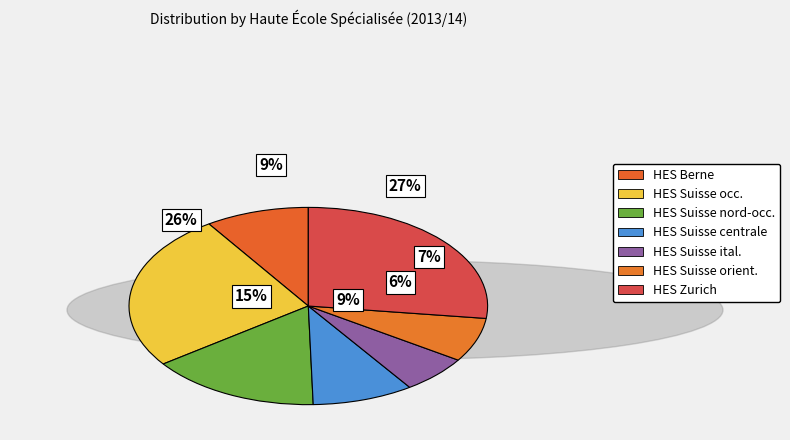

What is the ratio of the value at Haute école spécialisée de Zurich to the value at Haute école spécialisée de la Suisse centrale?

3.0